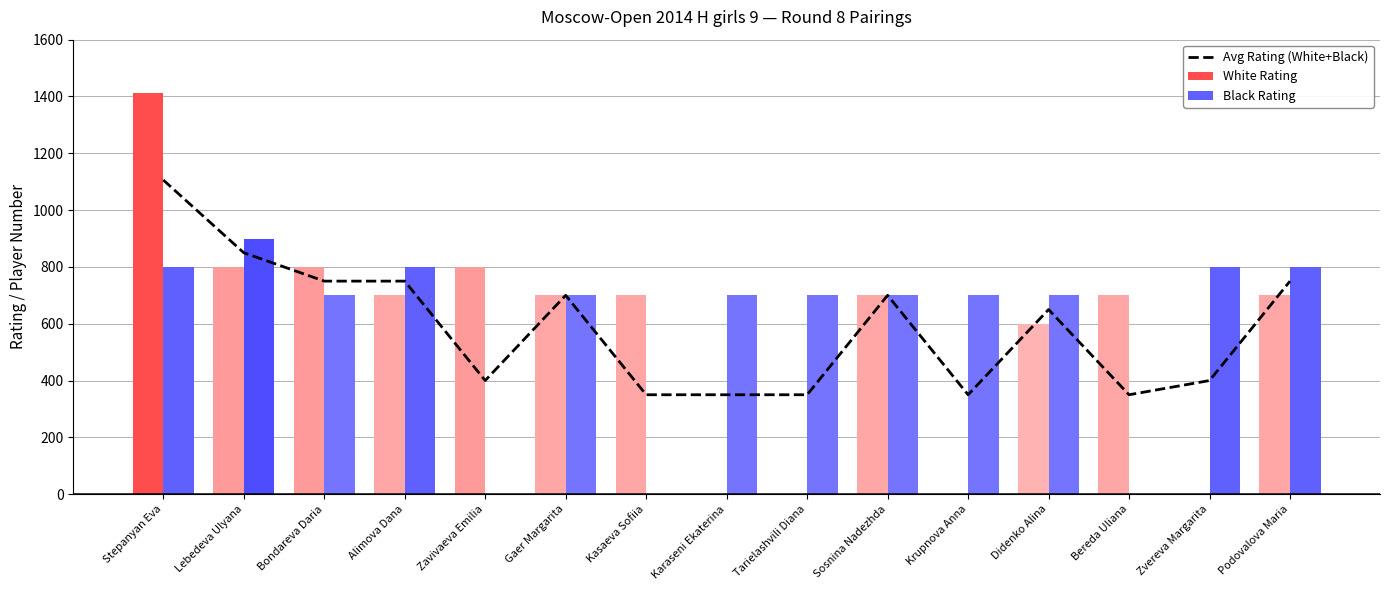

Where does the White Rating series first go above 700?

Stepanyan Eva